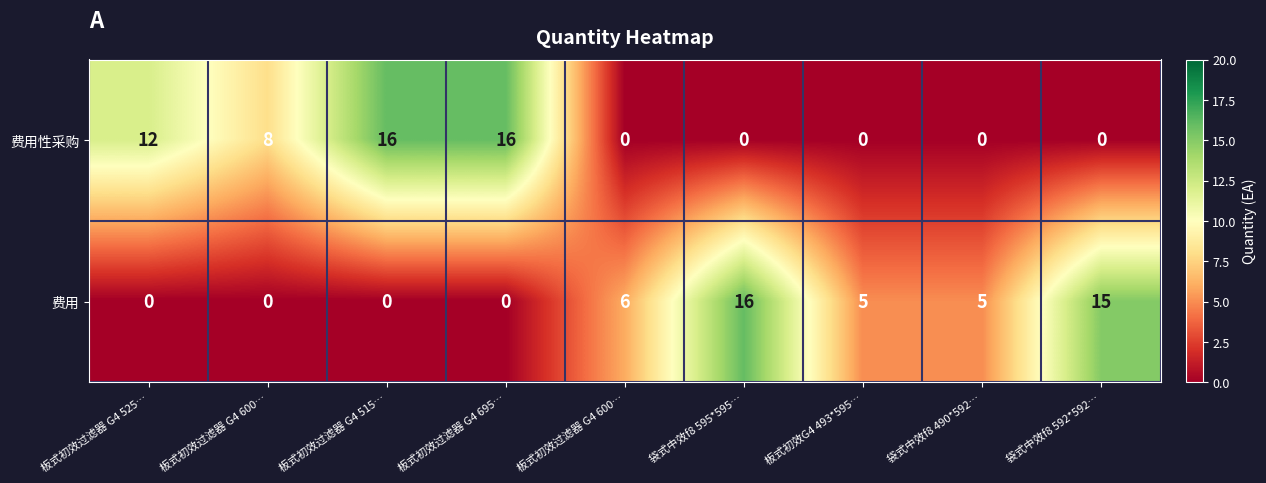

How many series are shown in this chart?

2